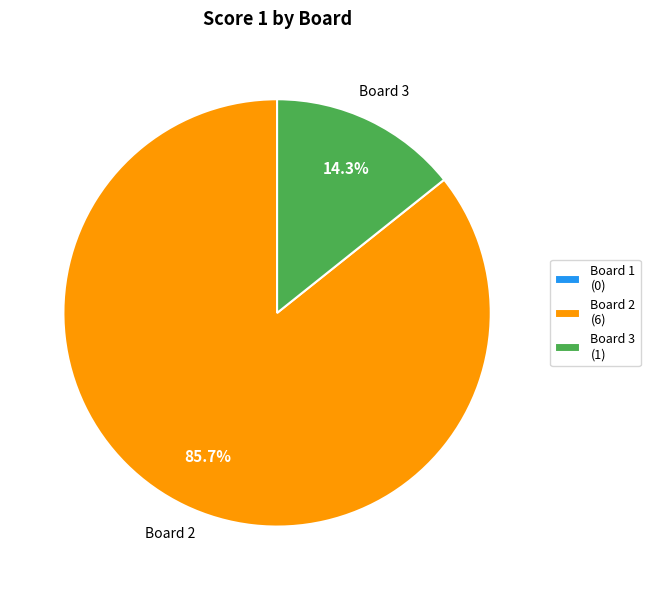

Between Board 3 (1) and Board 2 (6), which is larger?

Board 2 (6)